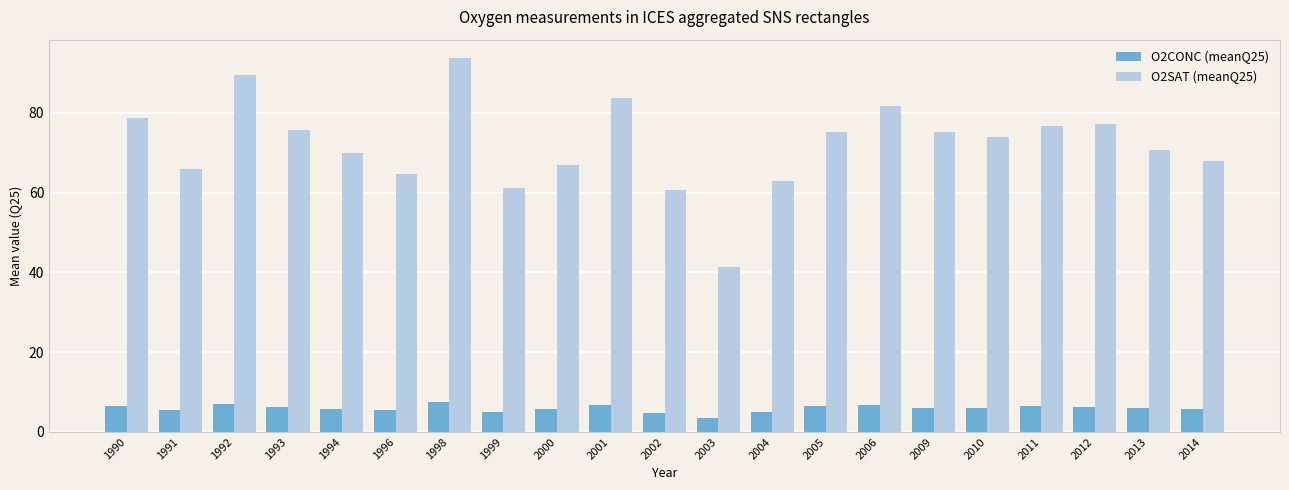

Which series has the largest range (max minus min)?

O2SAT (meanQ25)